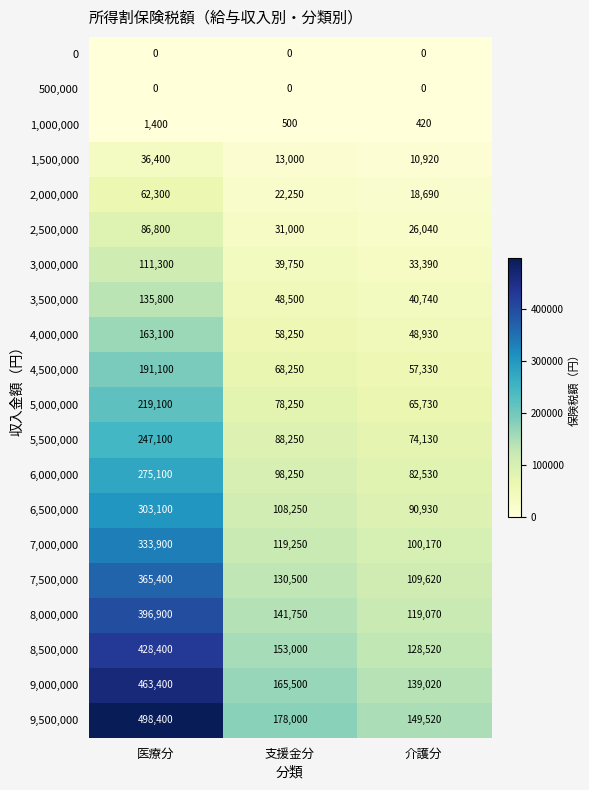

What is the approximate value of 3,000,000 at 医療分?

111300